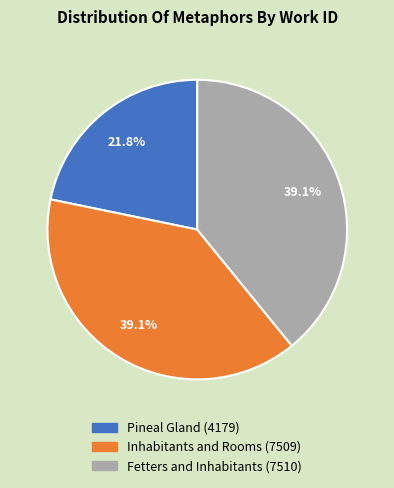

Which category has the smallest portion of the pie?

Pineal Gland